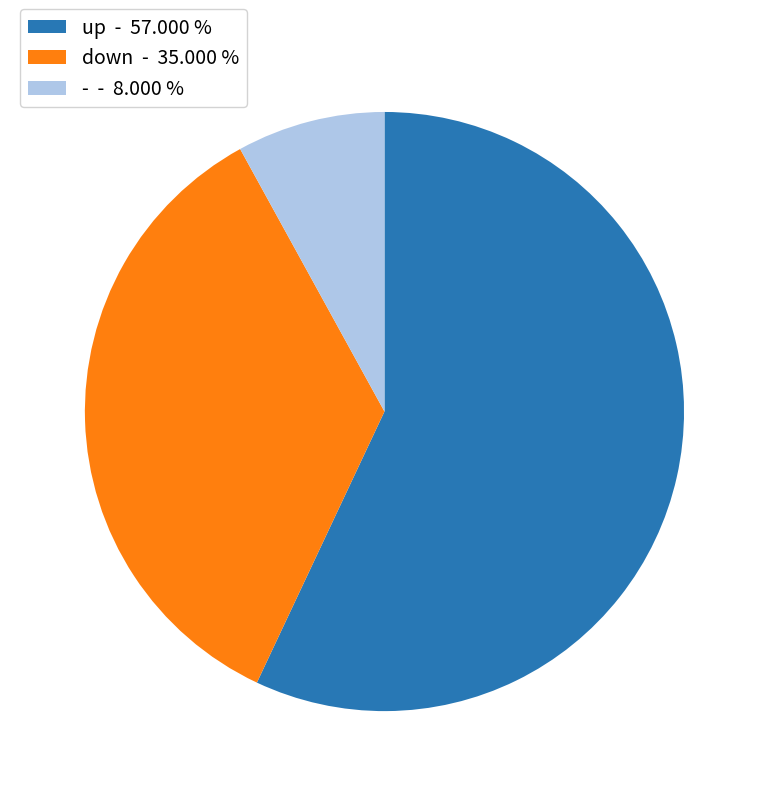

How many slices are in this pie chart?

3